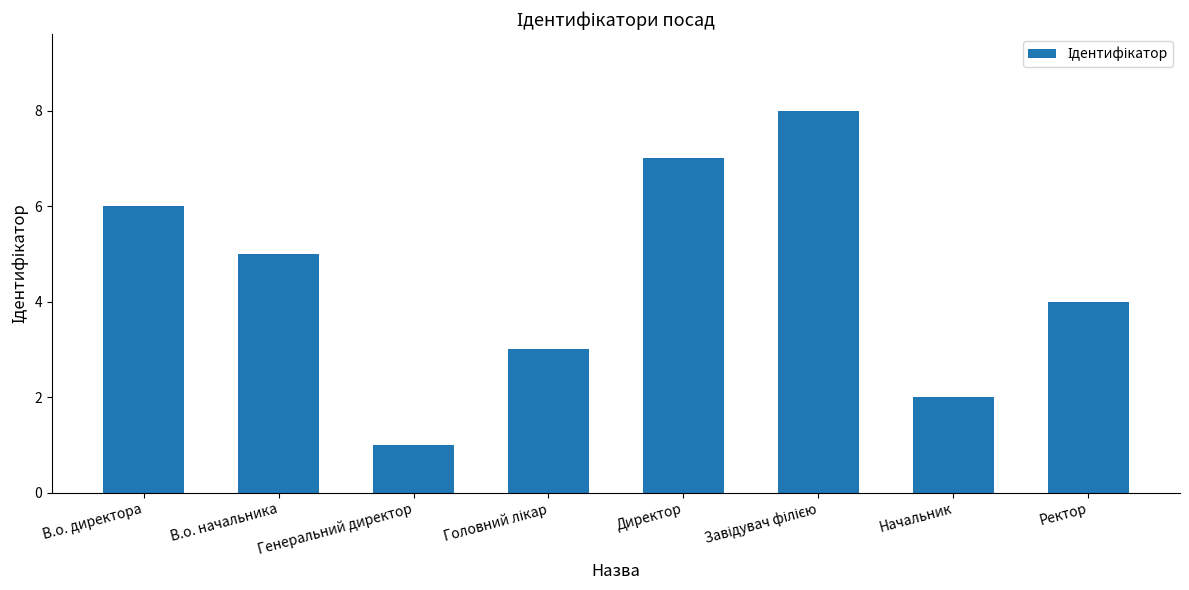

What position from the right is Ректор?

1